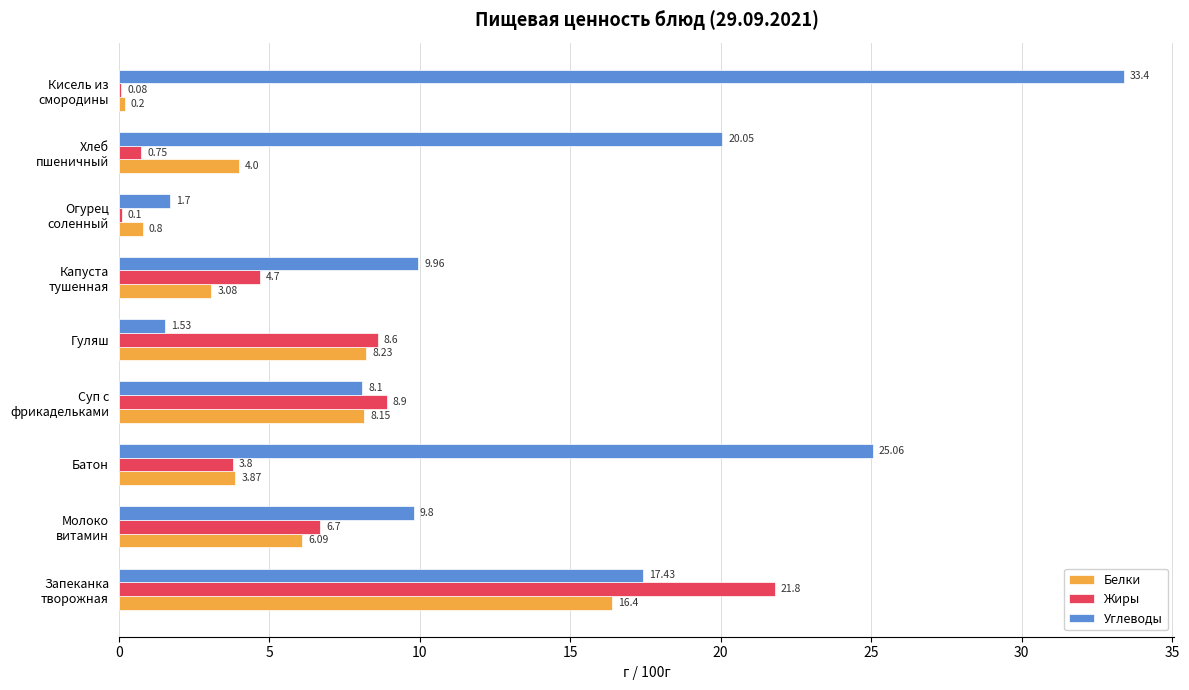

Count the number of data series in this chart.

3